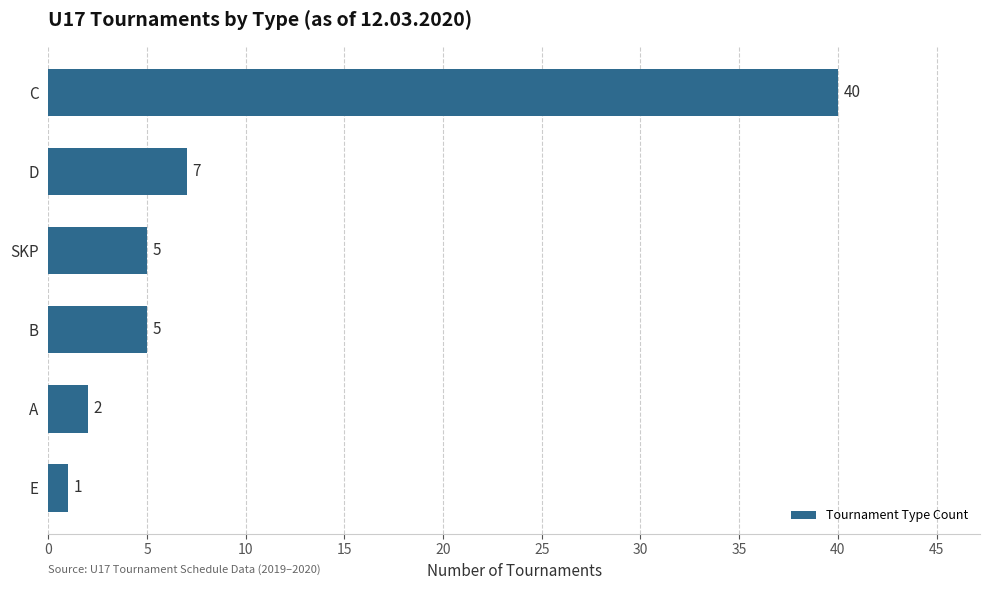

What is the maximum value shown in the chart?

40